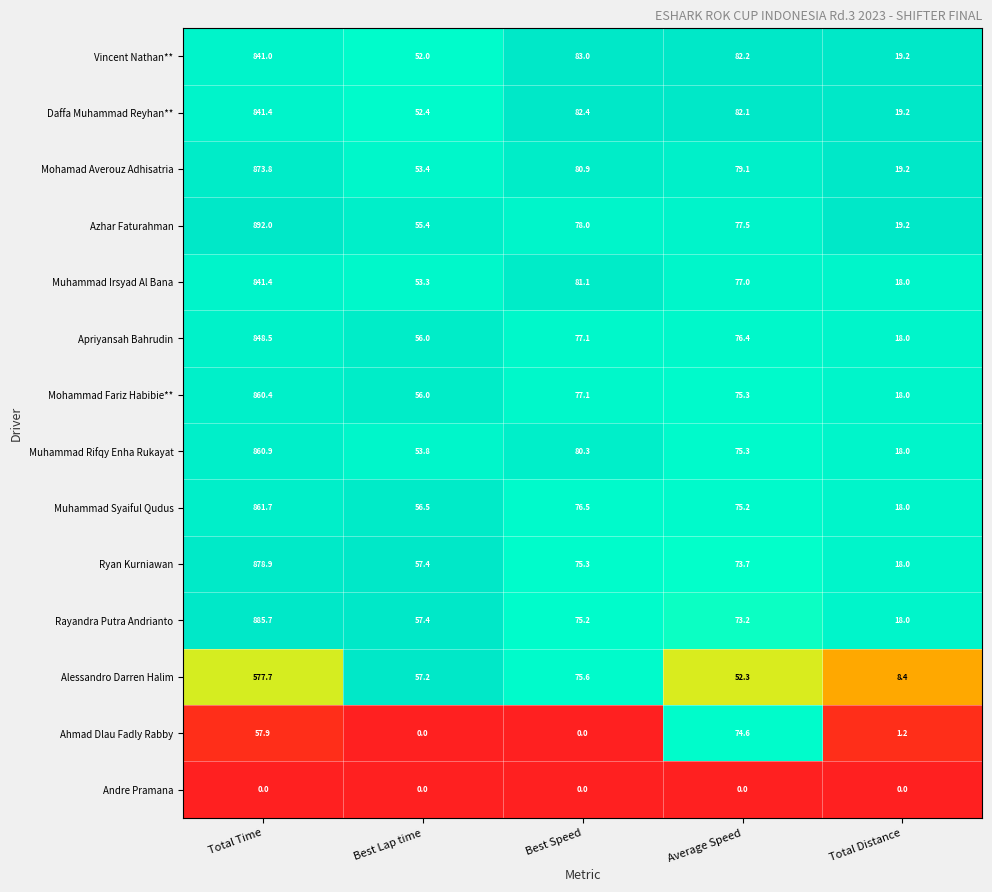

True or false: Daffa Muhammad Reyhan** has a value of 1252.9 at Total Time.

False